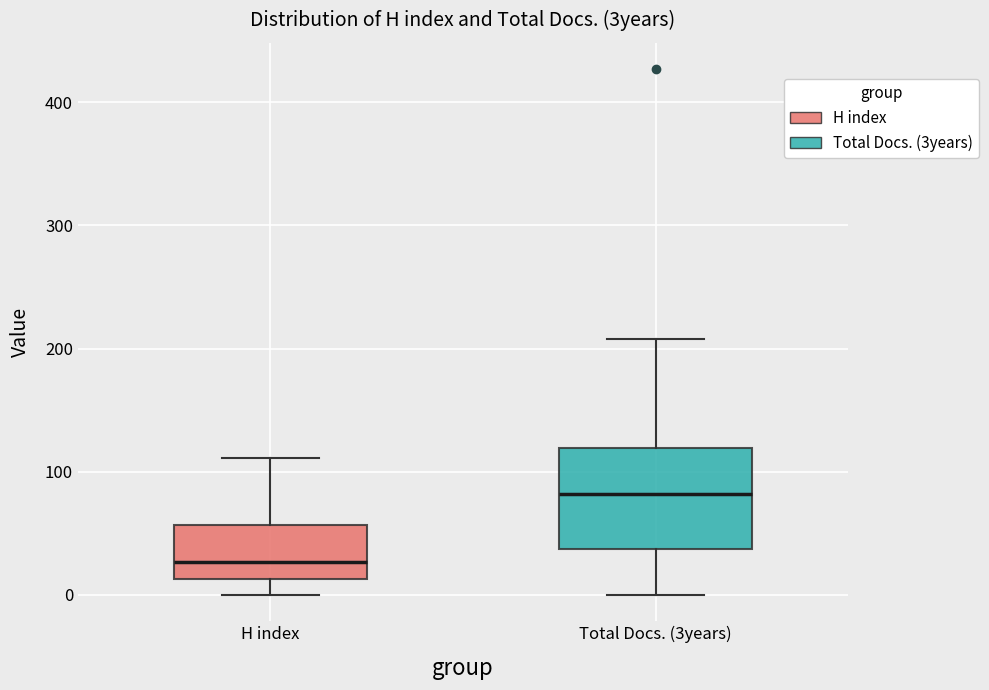

Reading left to right, transcribe this box plot: for each box, give where its median line is, the range the box spans, and where its two whiskers end, as read against the y-axis. The values are not printed on the chart, so give them approximately, as read against the axis.

H index: median 30, box 10 to 60, whiskers 0 to 110
Total Docs. (3years): median 80, box 40 to 120, whiskers 0 to 210